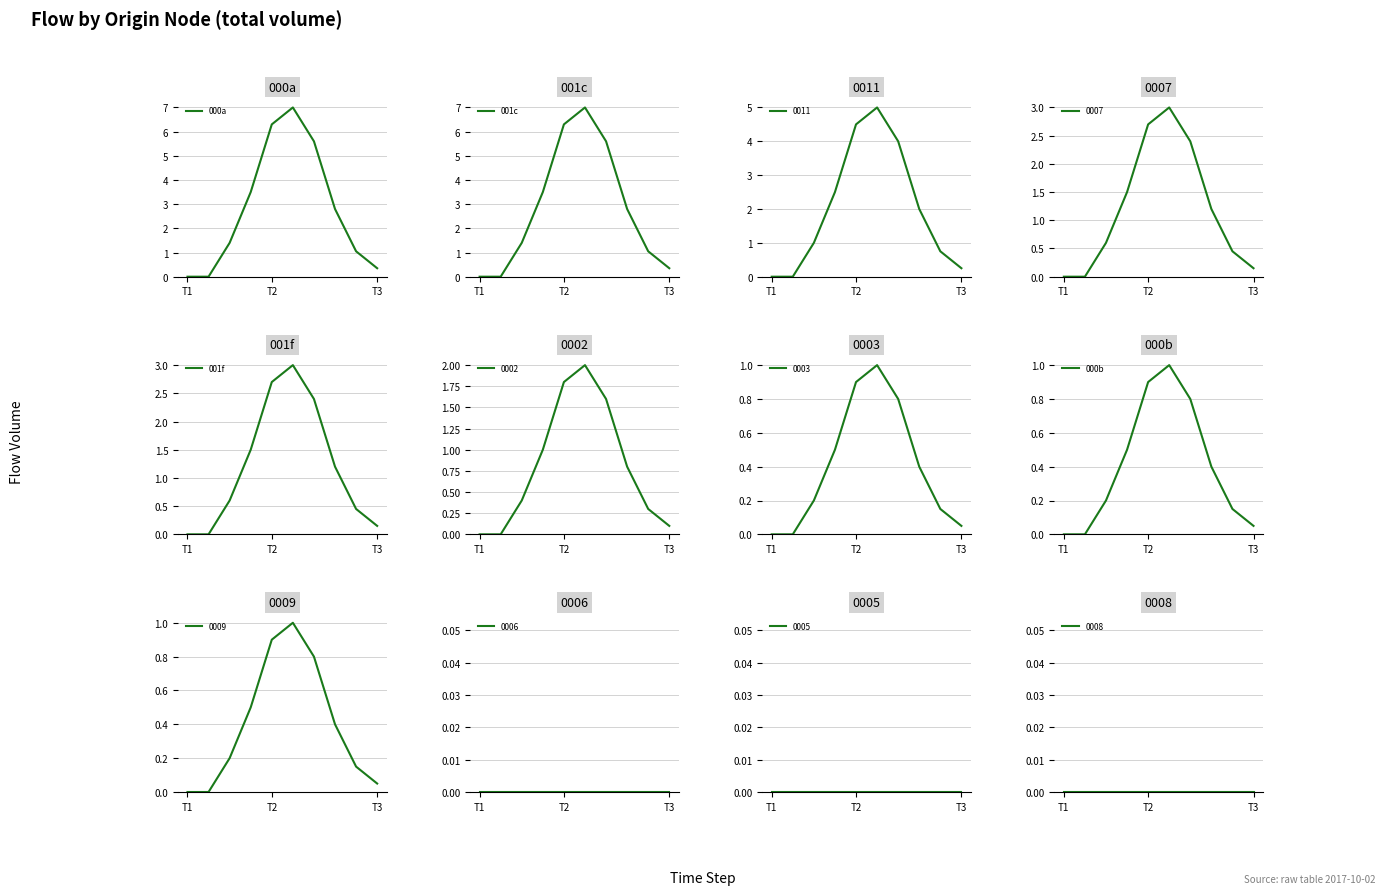

What is the sum of all 001f values?

12.0